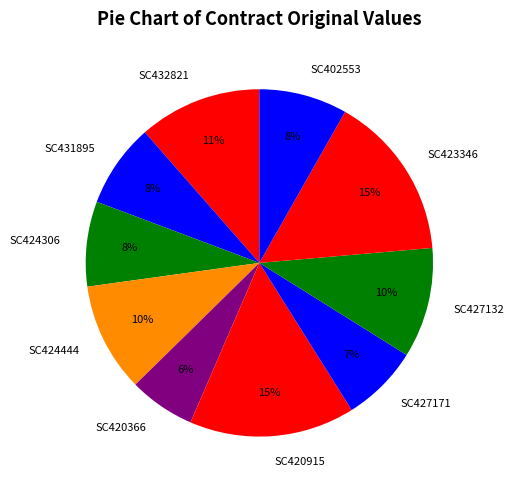

To the nearest percent, what is the difference between the SC424444 and SC427171 slice percentages?

3%